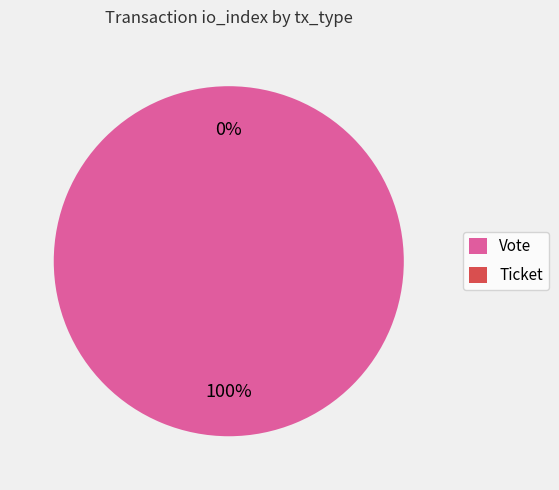

Combined, do Vote and Ticket account for over 50%?

Yes